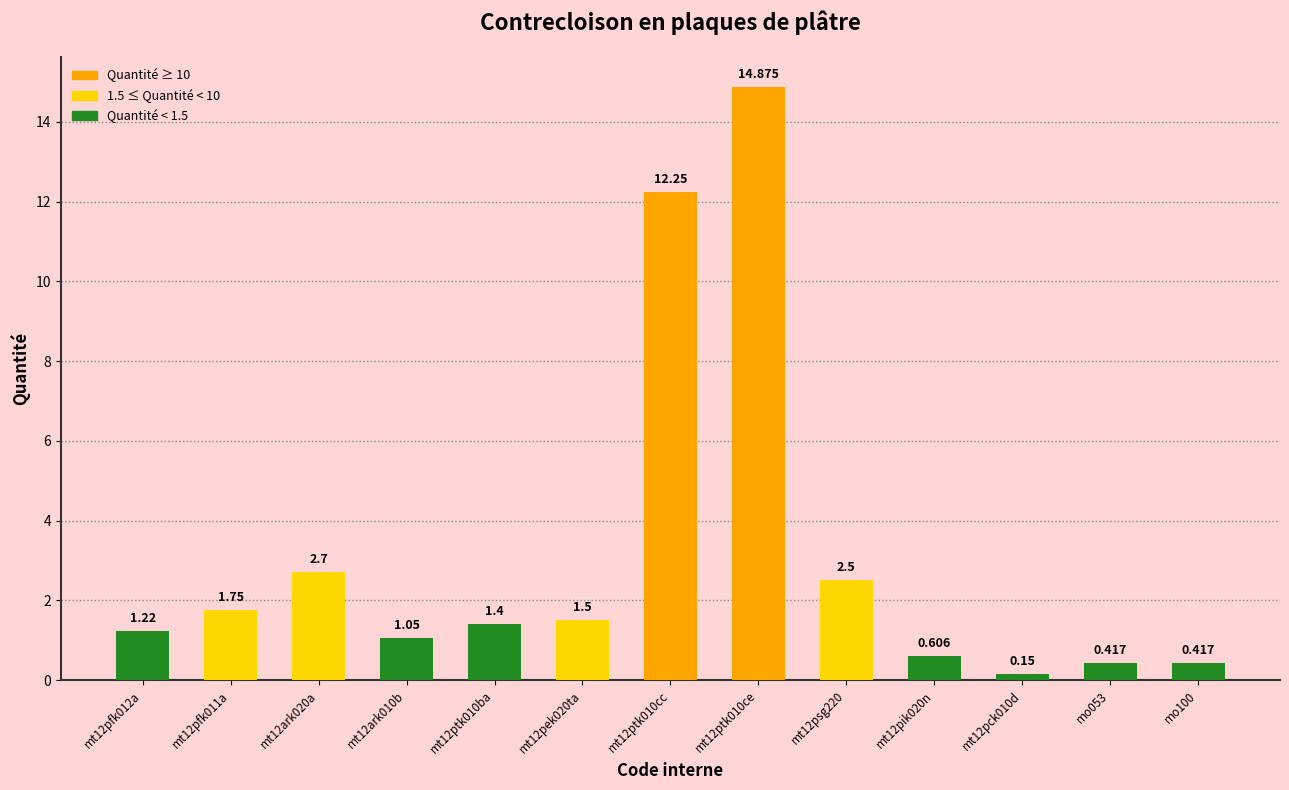

What is the label of the 3rd bar from the left?

mt12ark020a